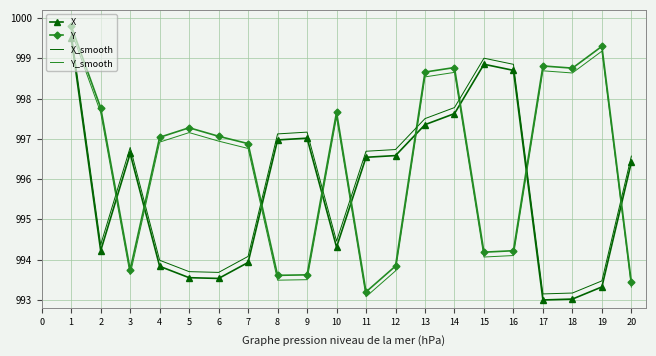

What is the average value of the X_smooth series?

995.9